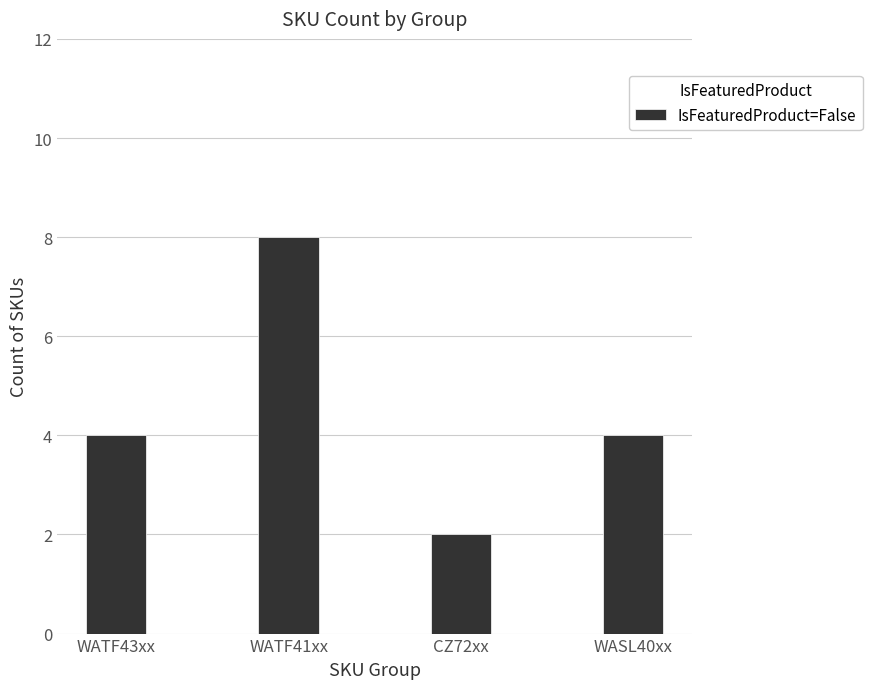

What is the difference between the maximum and second lowest values?

4